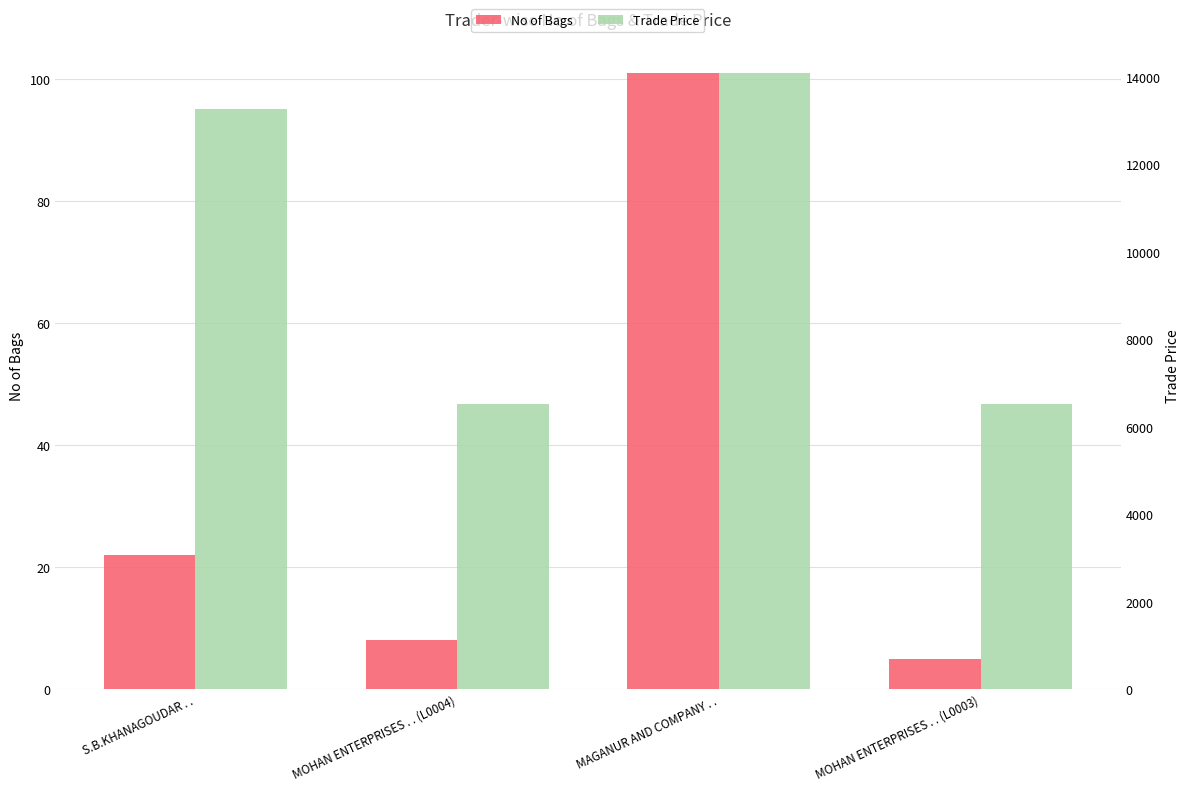

The value of No of Bags at MOHAN ENTERPRISES . . (L0003) is 5. True or false?

True